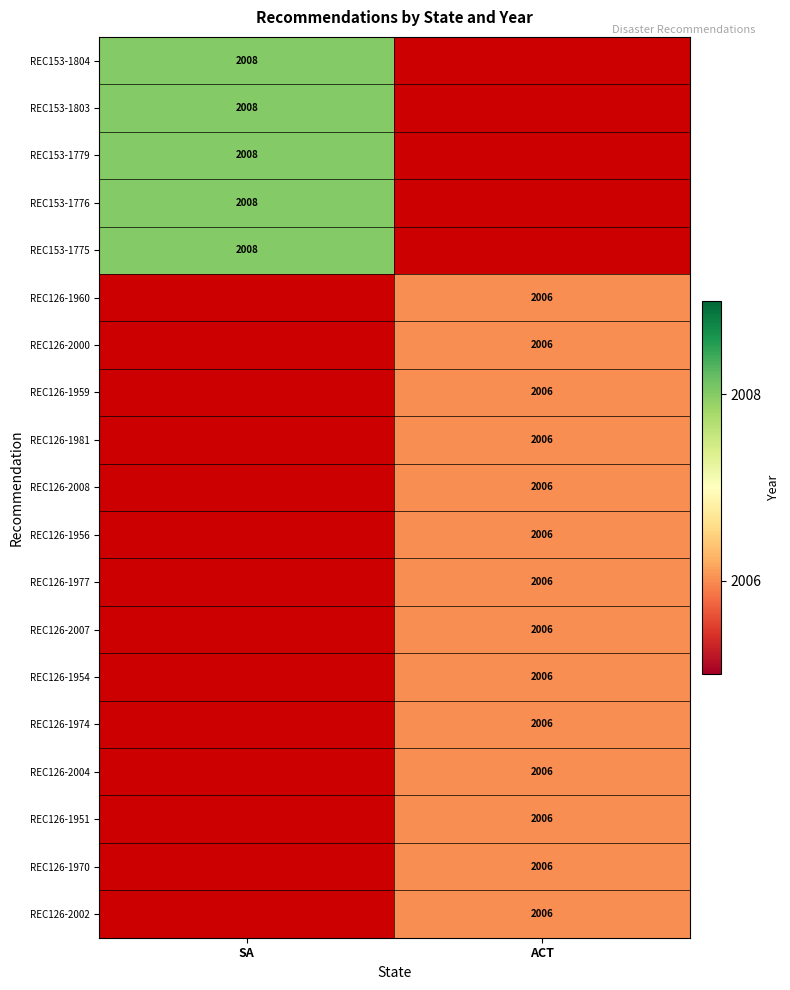

The value of REC153-1775 at SA is 2813.1. True or false?

False